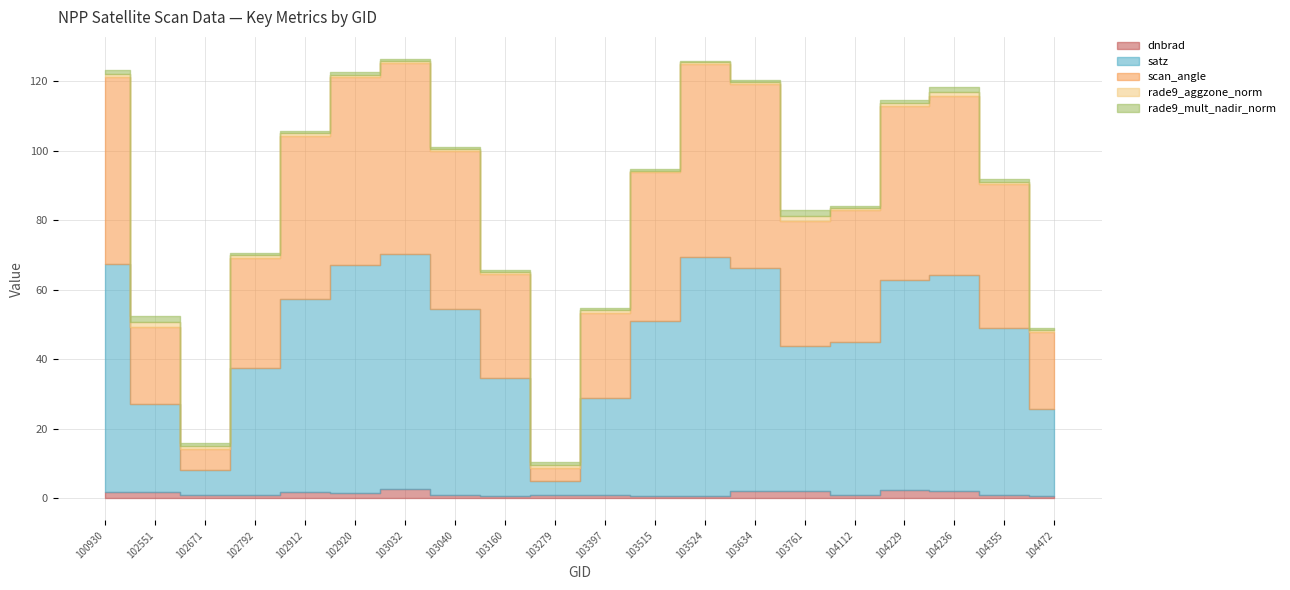

Reading right to left, extract all data points from this chart.

dnbrad: 0.6	1.1	2.1	2.5	1.0	2.1	2.2	0.6	0.7	0.9	0.9	0.7	0.8	2.6	1.5	1.7	0.9	0.9	1.9	1.9
satz: 25.1	48.0	62.2	60.2	44.0	41.7	64.1	68.7	50.3	27.9	4.2	34.0	53.5	67.6	65.7	55.6	36.5	7.1	25.2	65.7
scan_angle: 22.1	41.2	51.6	50.2	38.0	36.1	52.8	55.6	43.0	24.5	3.7	29.7	45.4	54.9	53.8	46.9	31.8	6.3	22.1	53.8
rade9_aggzone_norm: 0.6	0.8	1.1	0.9	0.6	1.5	0.6	0.5	0.3	0.7	0.9	0.6	0.6	0.6	0.8	0.7	0.6	0.9	1.7	0.9
rade9_mult_nadir_norm: 0.6	0.8	1.2	0.8	0.6	1.5	0.6	0.3	0.4	0.7	0.9	0.6	0.5	0.7	0.8	0.7	0.6	0.9	1.7	0.9